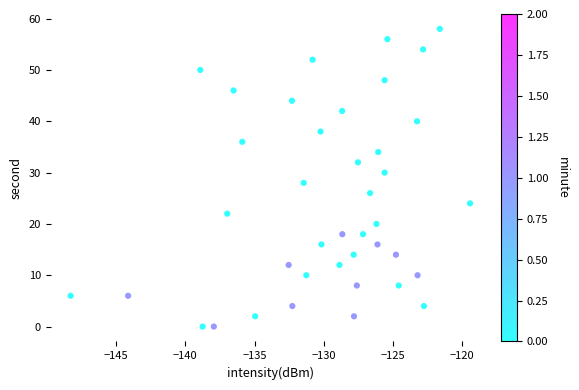

What is the range of Y values (max minus min)?

58